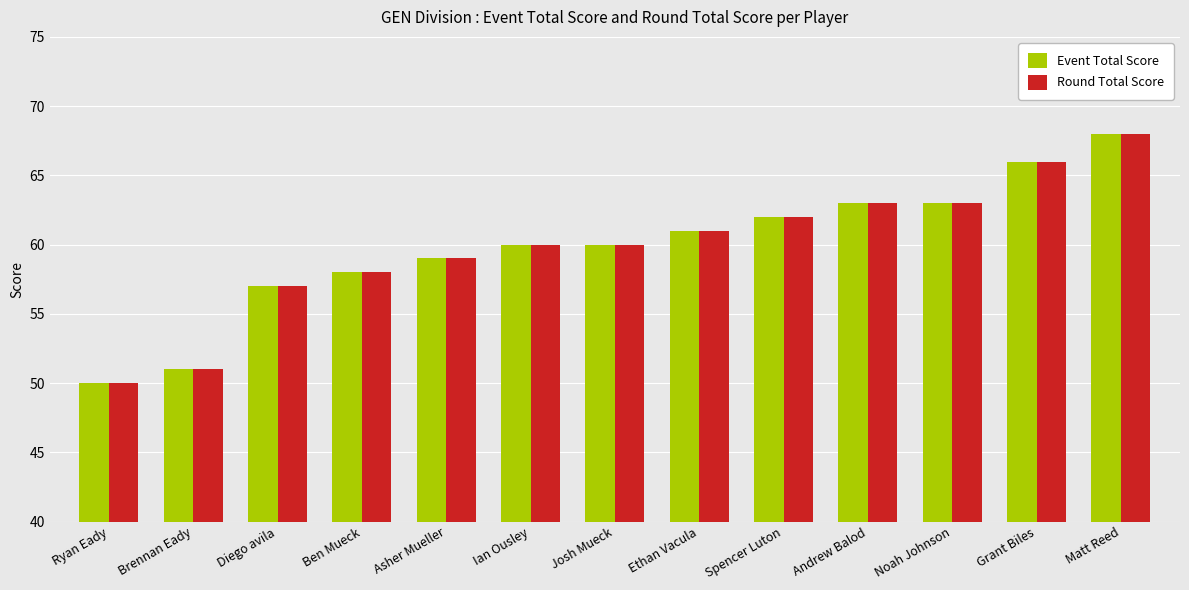

At which category is the sum across all series the highest?

Matt Reed